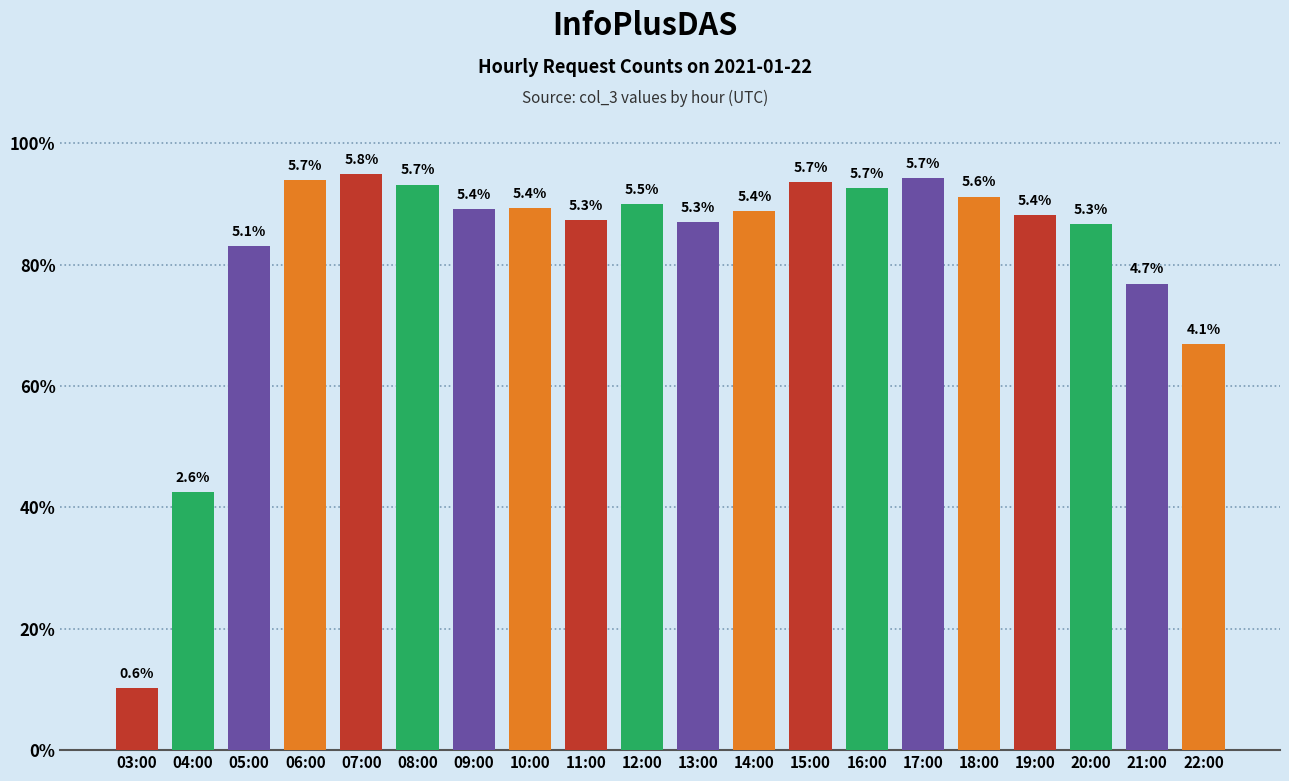

What is the sum of all values?

163988